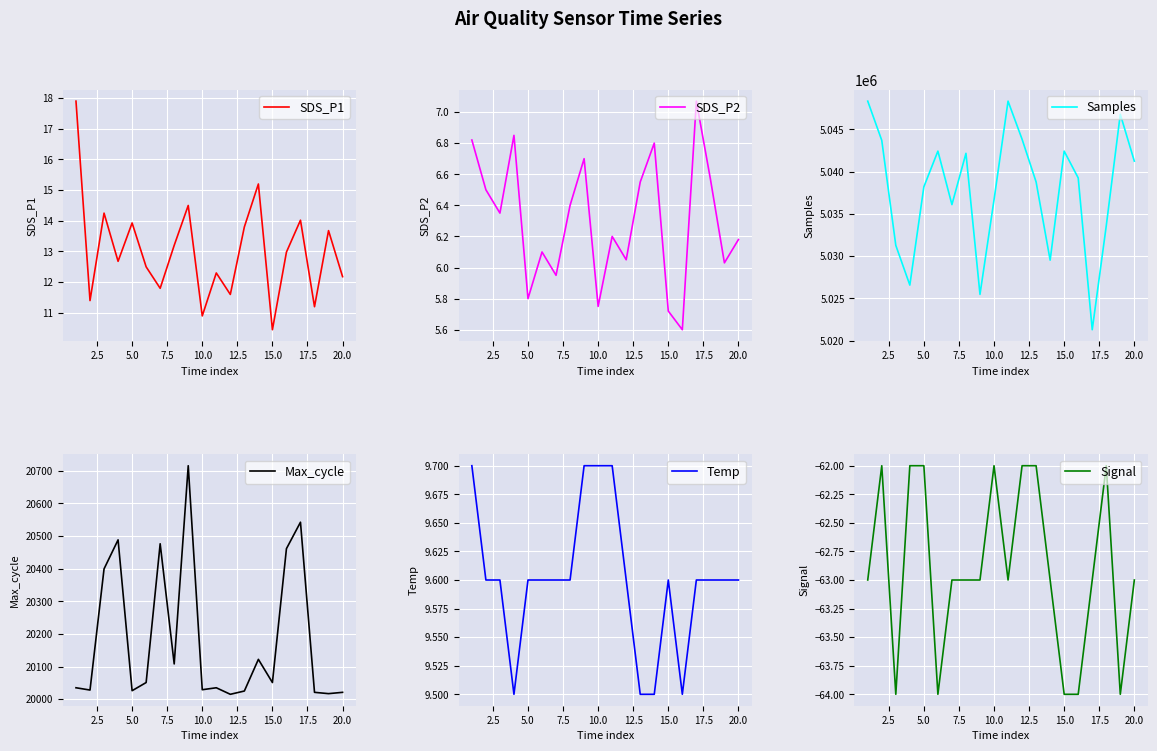

What is the lowest value of the Max_cycle series?

20015